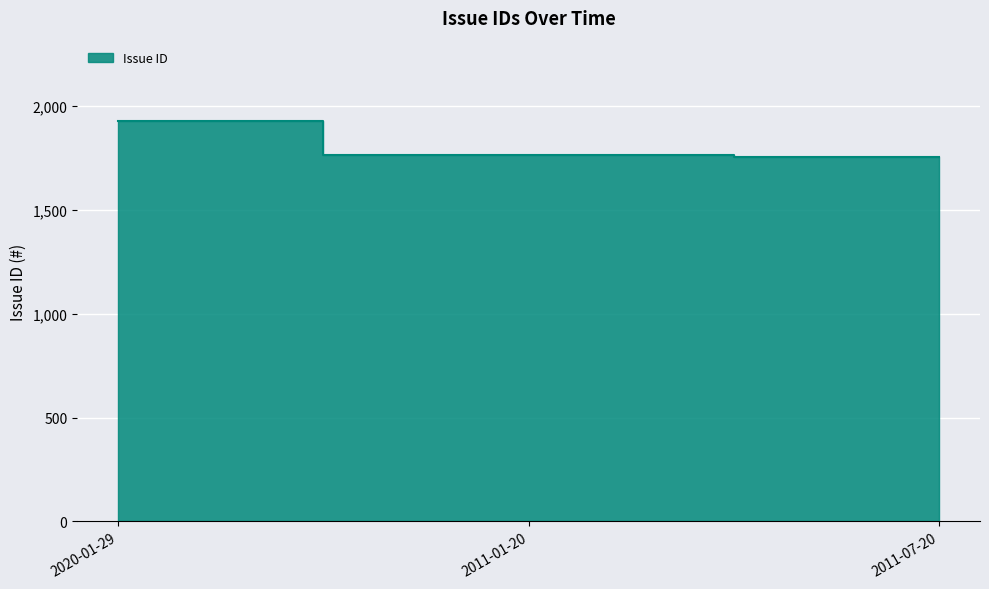

What is the value of the 2nd point from the left?

1767